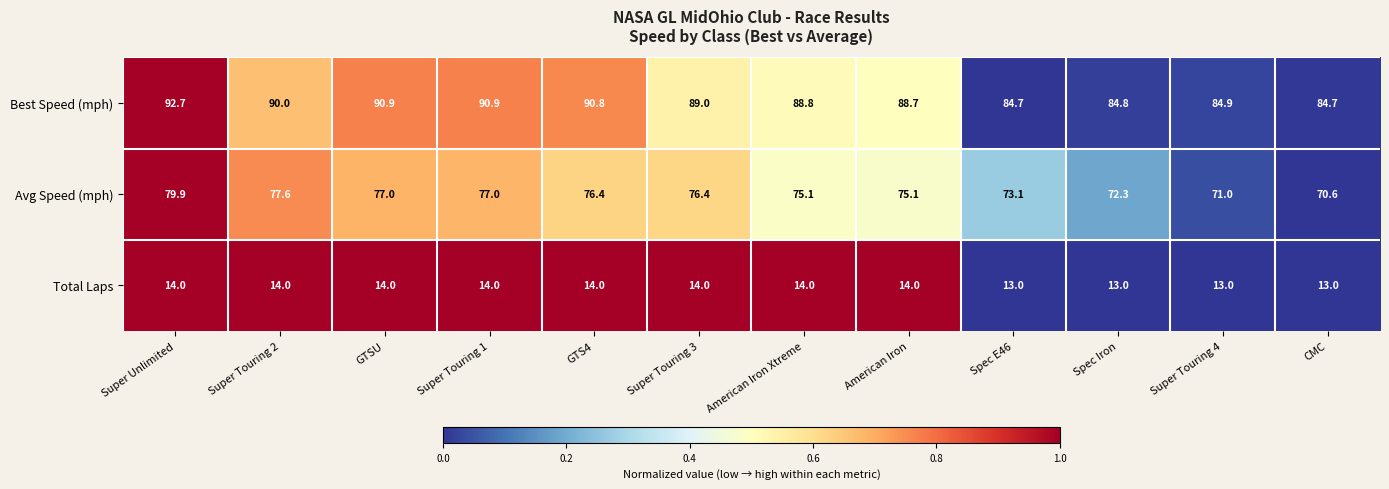

How many distinct data groups are displayed?

3